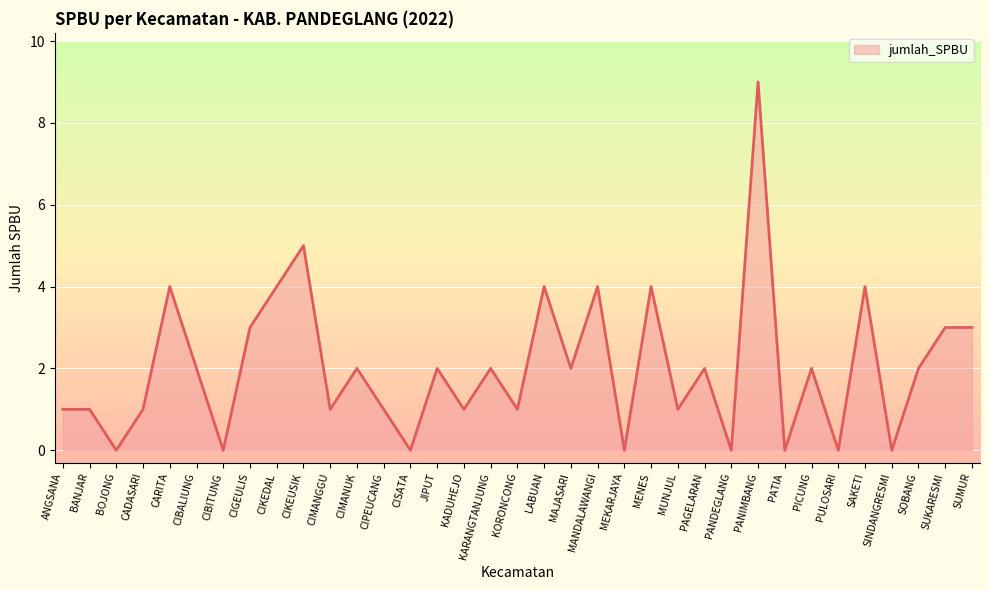

Reading right to left, what are all the values shown in this chart?

3	3	2	0	4	0	2	0	9	0	2	1	4	0	4	2	4	1	2	1	2	0	1	2	1	5	4	3	0	2	4	1	0	1	1